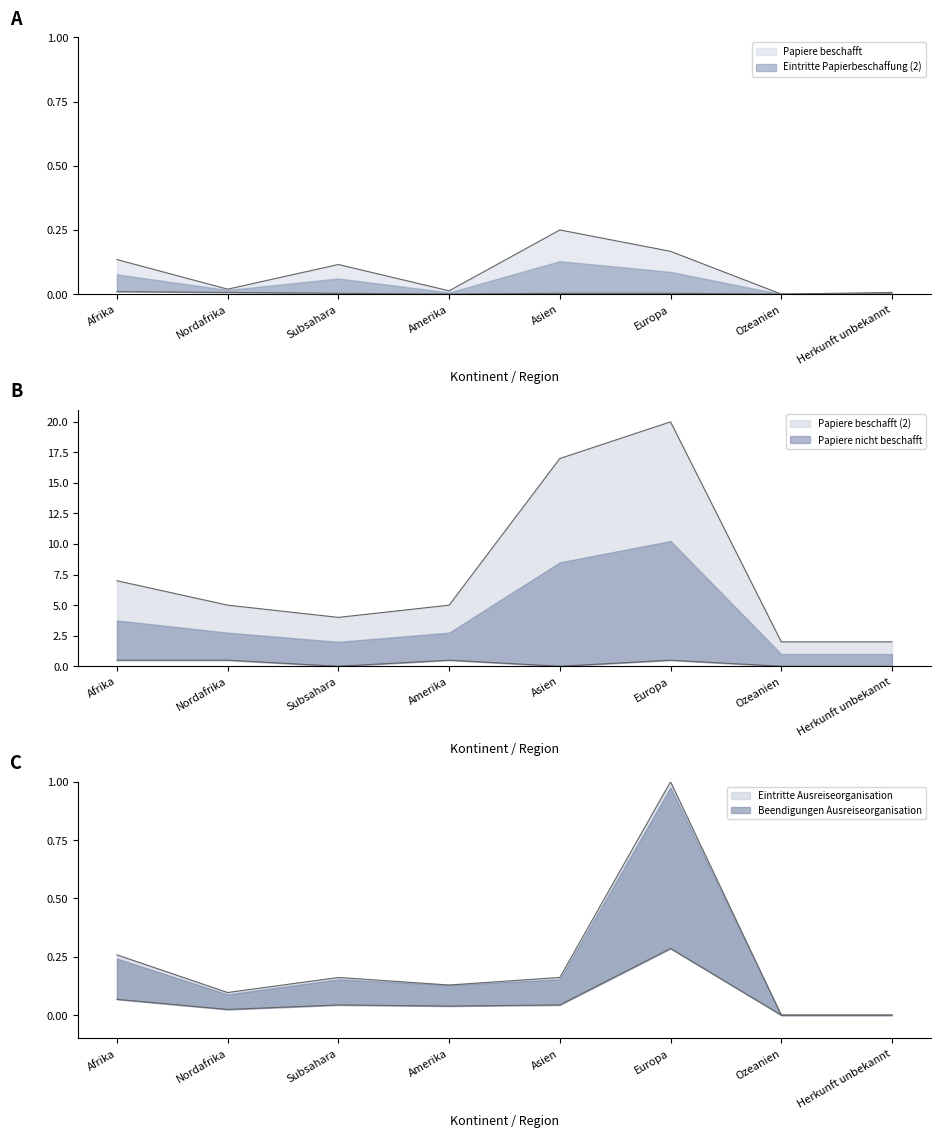

Which series has the largest total across all categories?

Papiere nicht beschafft